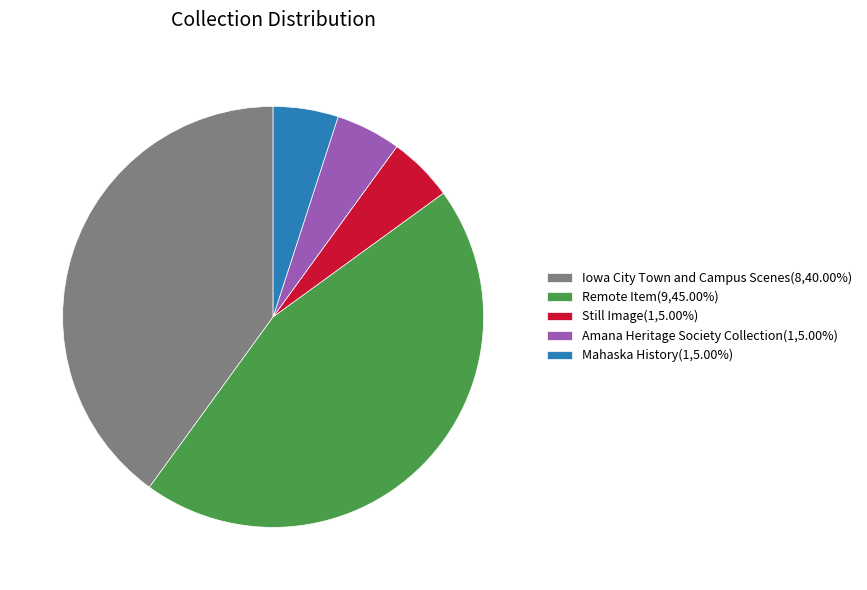

Does any single category account for the majority?

No